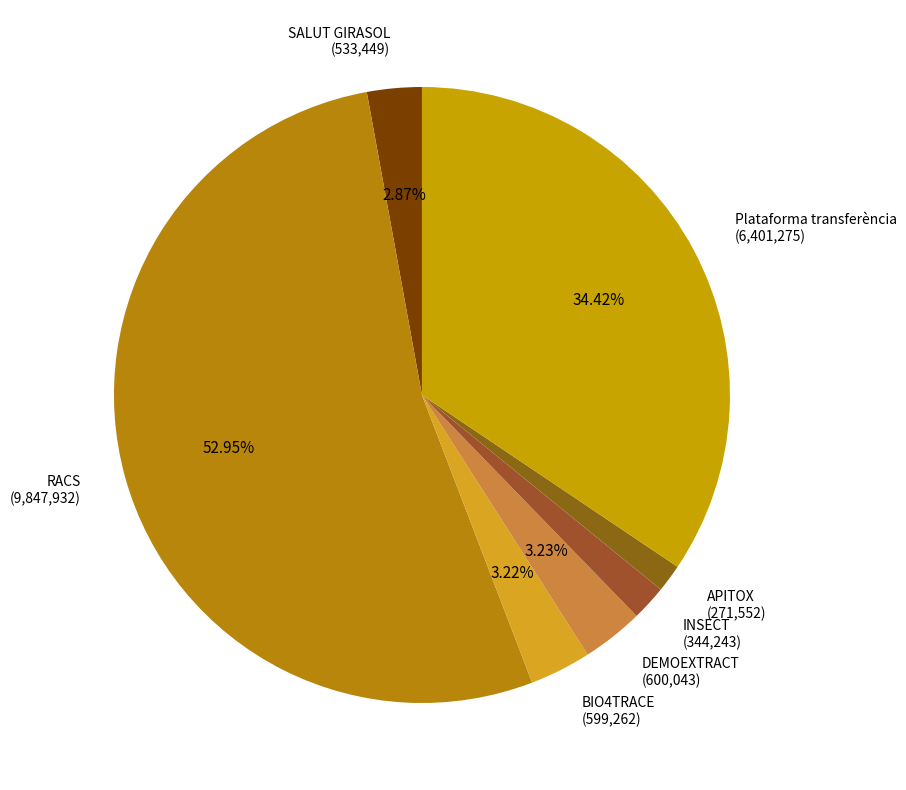

To the nearest percent, what portion does RACS represent?

53%